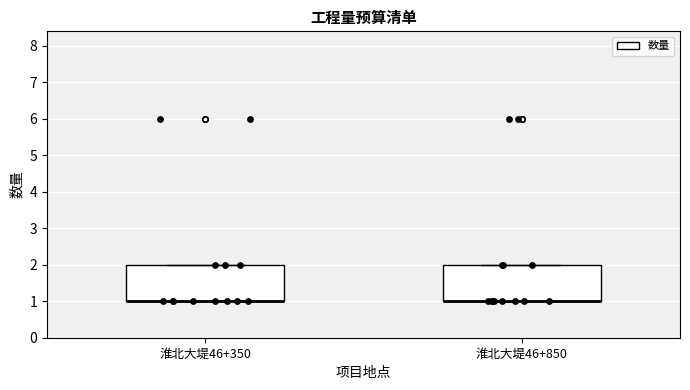

Reading left to right, transcribe this box plot: for each box, give where its median line is, the range the box spans, and where its two whiskers end, as read against the y-axis. The values are not printed on the chart, so give them approximately, as read against the axis.

淮北大堤46+350: median 1 (drawn on the box's lower edge), box 1 to 2, whiskers 1 to 2
淮北大堤46+850: median 1 (drawn on the box's lower edge), box 1 to 2, whiskers 1 to 2